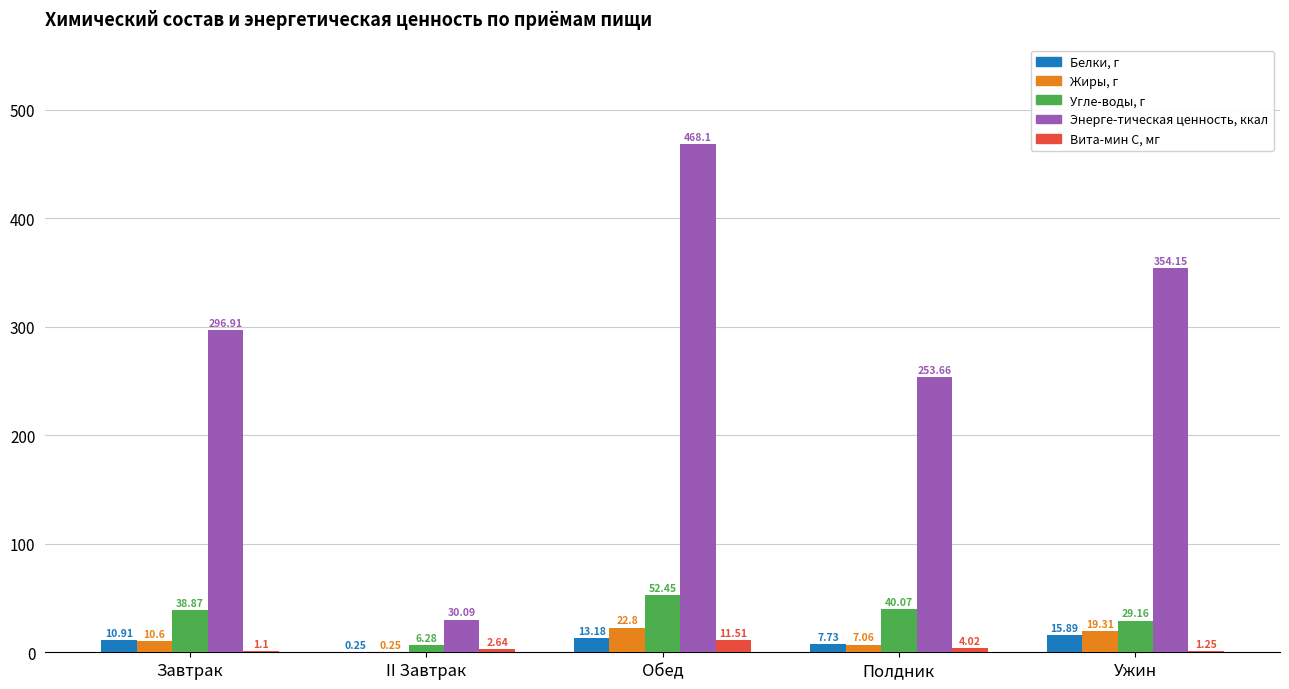

Which series has the largest total across all categories?

Энерге-тическая ценность, ккал